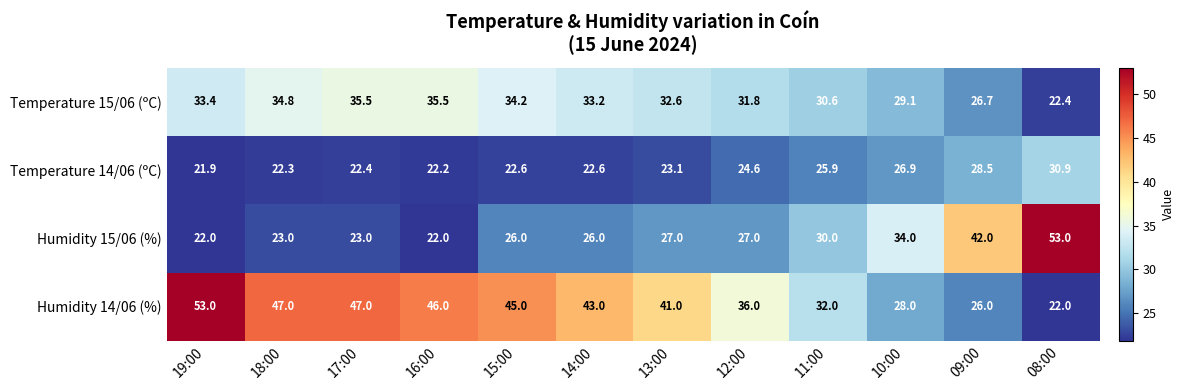

At which category is the sum across all series the highest?

19:00